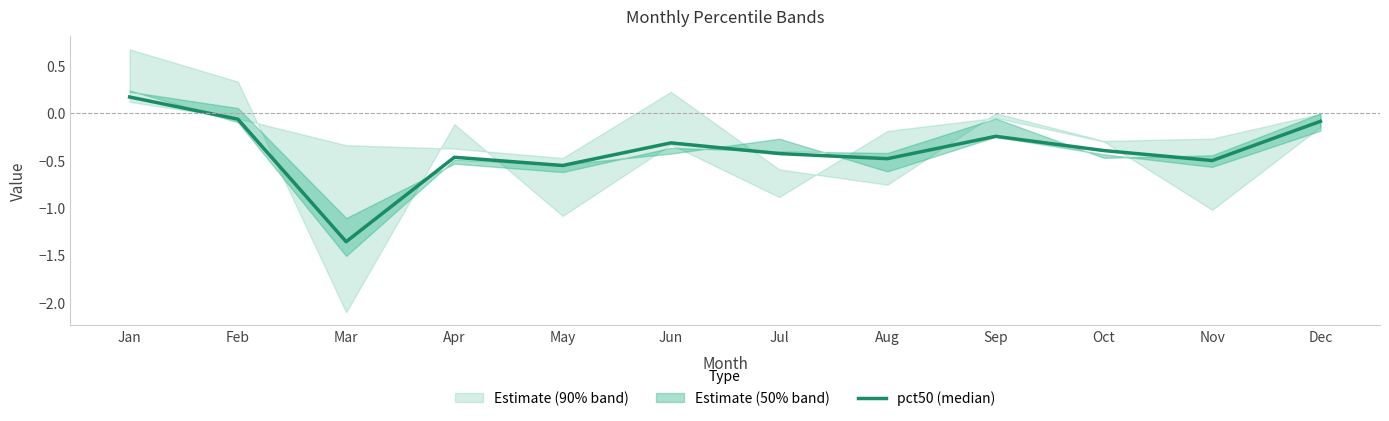

Rank the categories by value from highest to lowest.

Jan, Feb, Dec, Sep, Jun, Oct, Jul, Apr, Aug, Nov, May, Mar